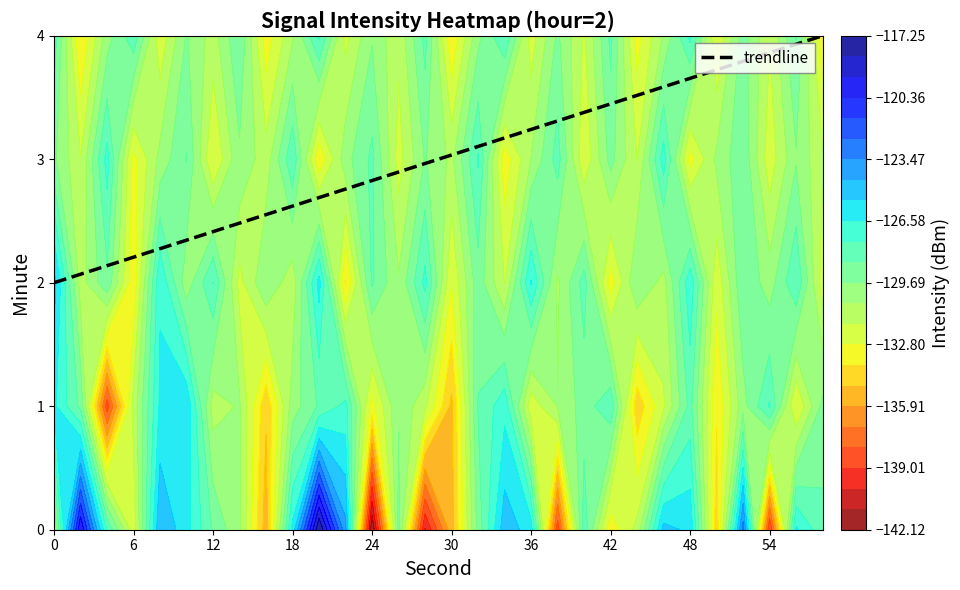

How many series are shown in this chart?

1